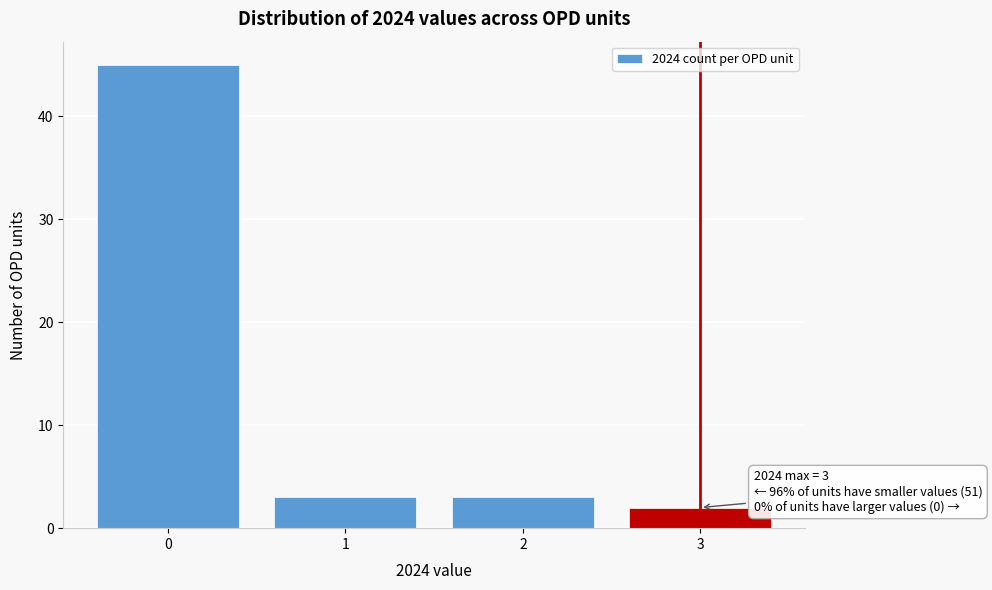

Reading left to right, list all the values displayed in this chart.

0=45	1=3	2=3	3=2